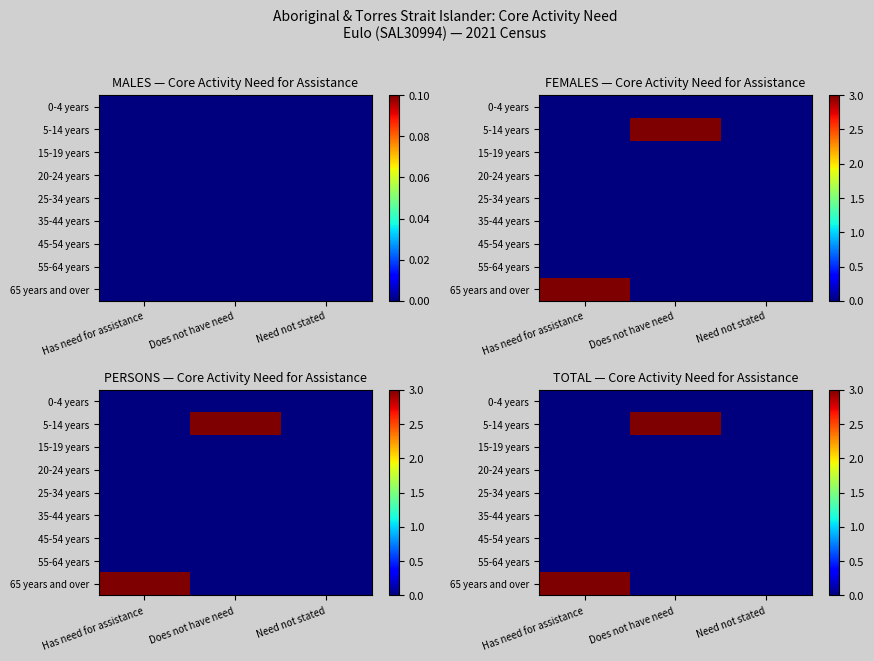

What is the maximum value shown in the chart?

3